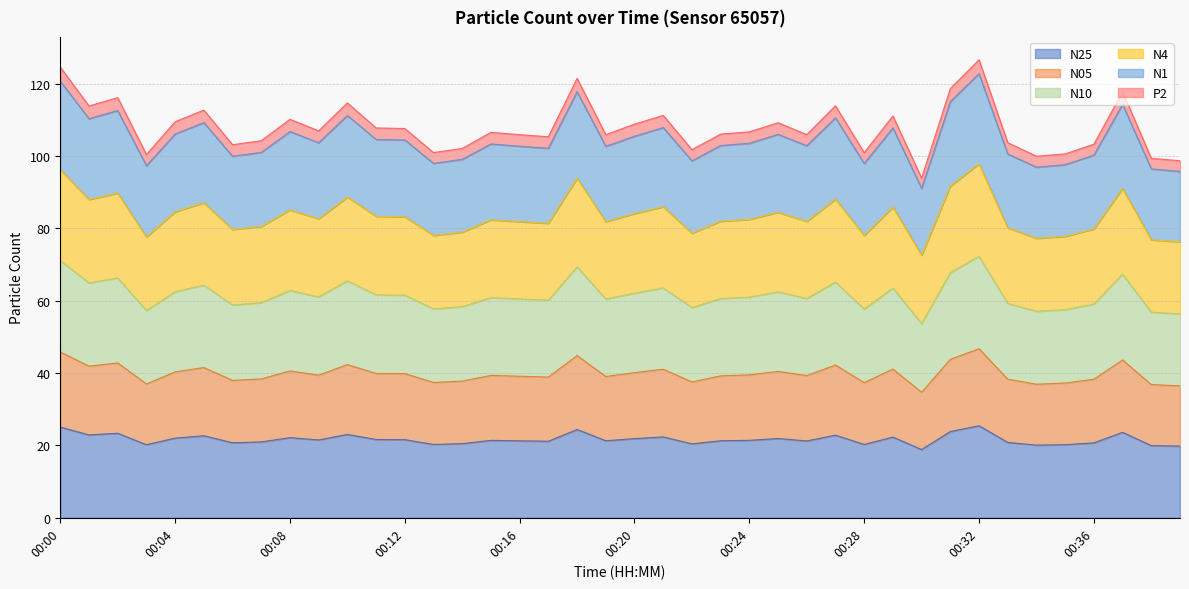

What is the minimum value for N25?

18.9